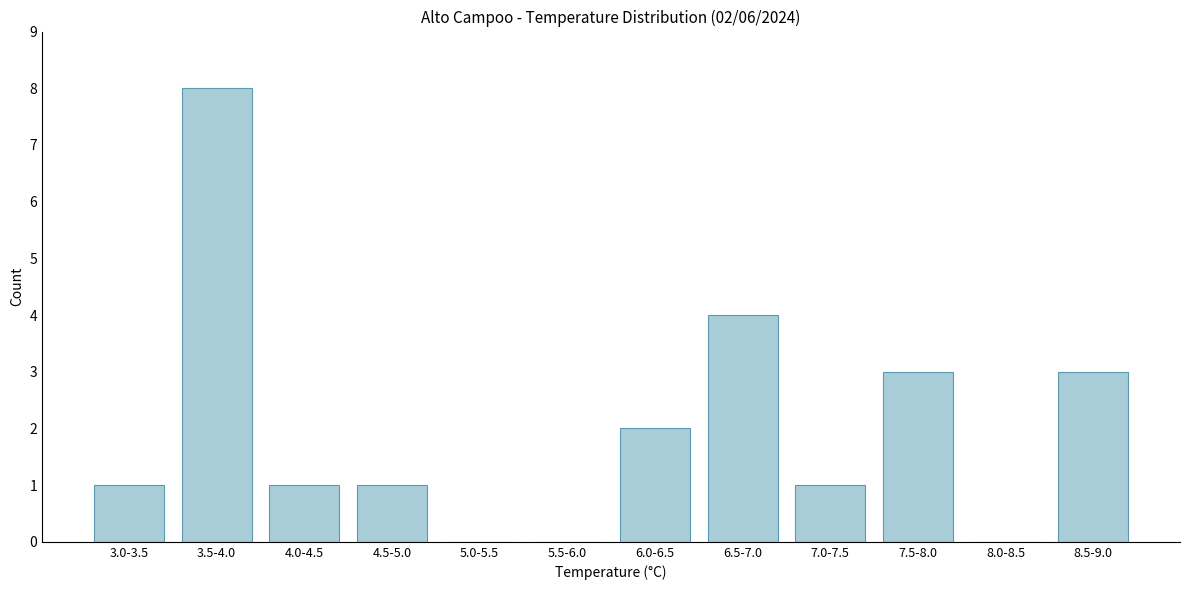

Reading right to left, what are all the values shown in this chart?

8.5-9.0=3	8.0-8.5=0	7.5-8.0=3	7.0-7.5=1	6.5-7.0=4	6.0-6.5=2	5.5-6.0=0	5.0-5.5=0	4.5-5.0=1	4.0-4.5=1	3.5-4.0=8	3.0-3.5=1